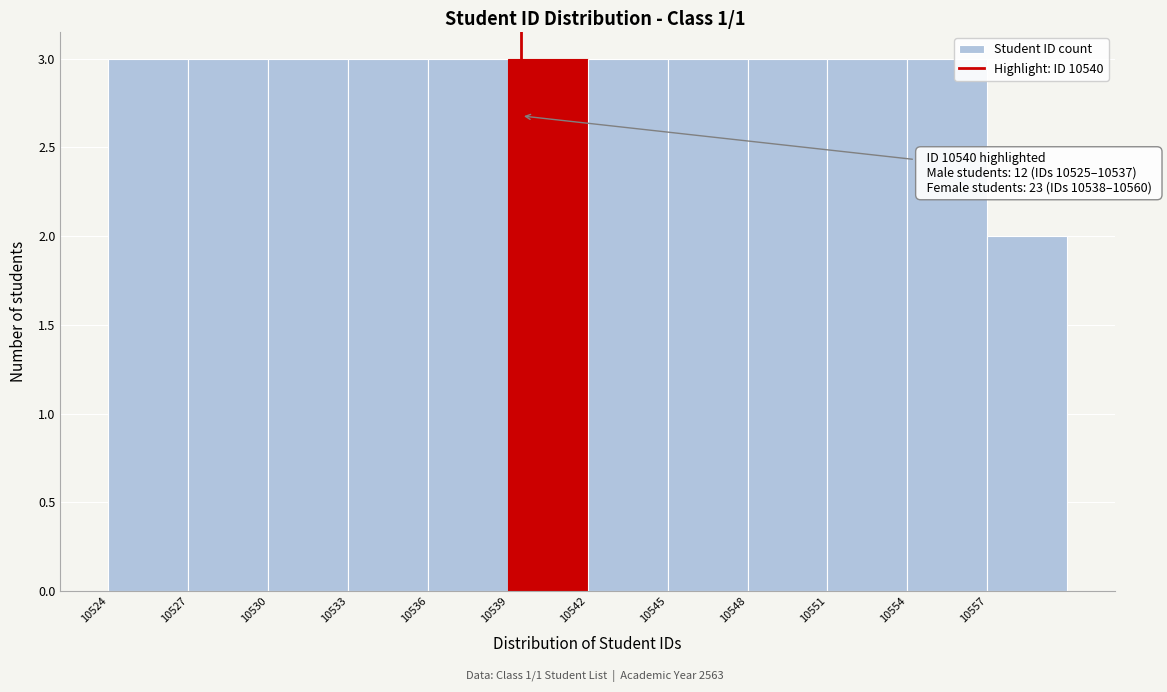

Reading left to right, extract all data points from this chart.

10524=3	10527=3	10530=3	10533=3	10536=3	10539=3	10542=3	10545=3	10548=3	10551=3	10554=3	10557=2